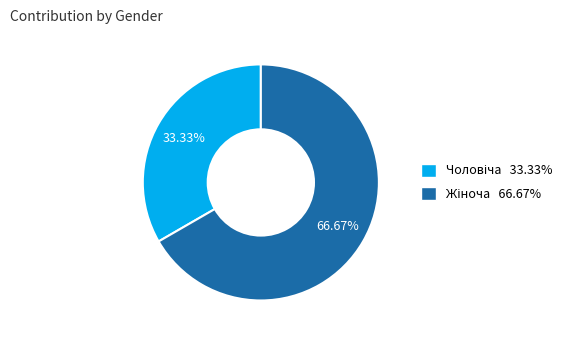

Is there a majority slice in this chart?

Yes